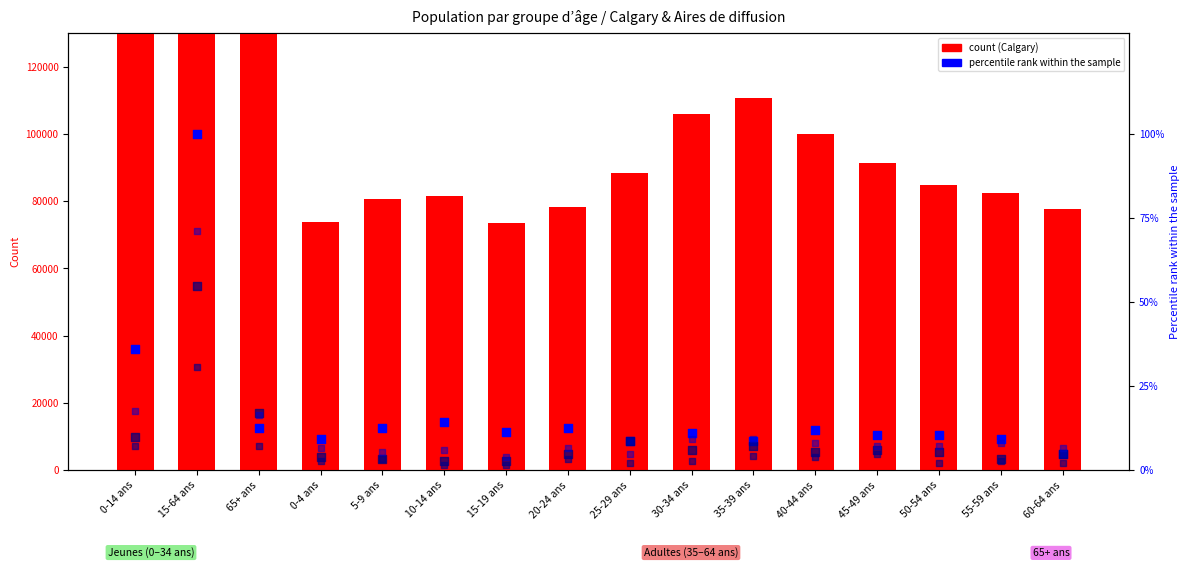

Which series has the largest total across all categories?

Calgary (count)